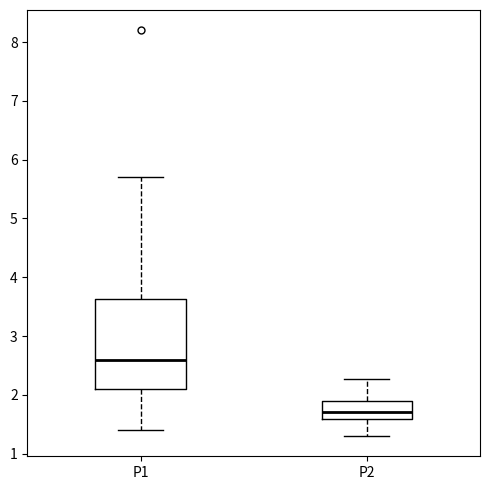

Where does the upper whisker of the box for P1 end on the y-axis? The values are not printed on the chart, so give them approximately, as read against the axis.

5.7